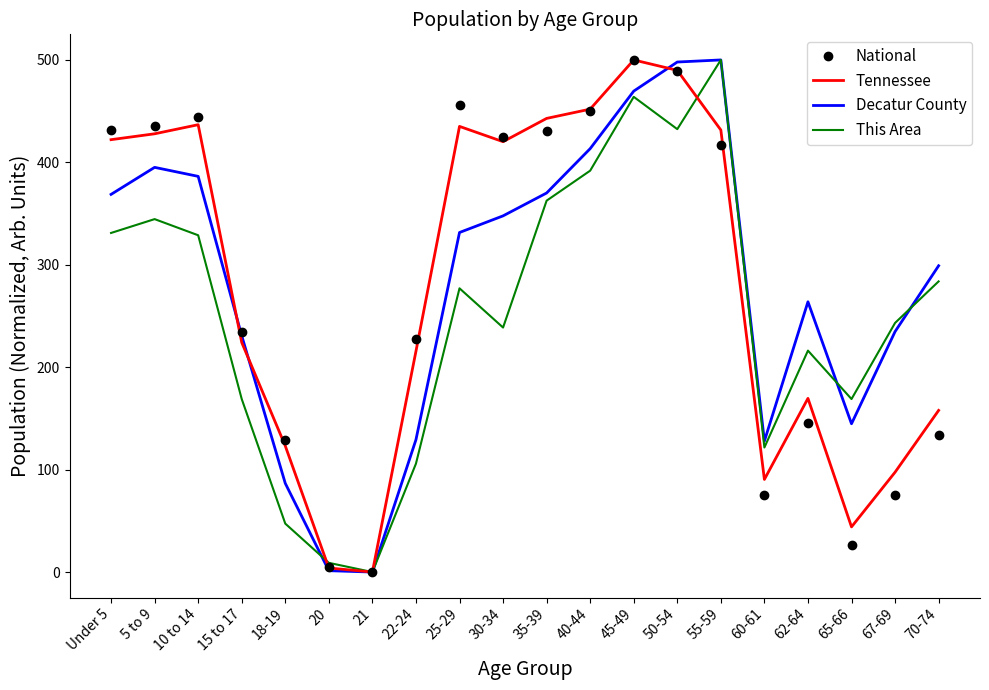

The value of National at 67-69 is 102.6. True or false?

False